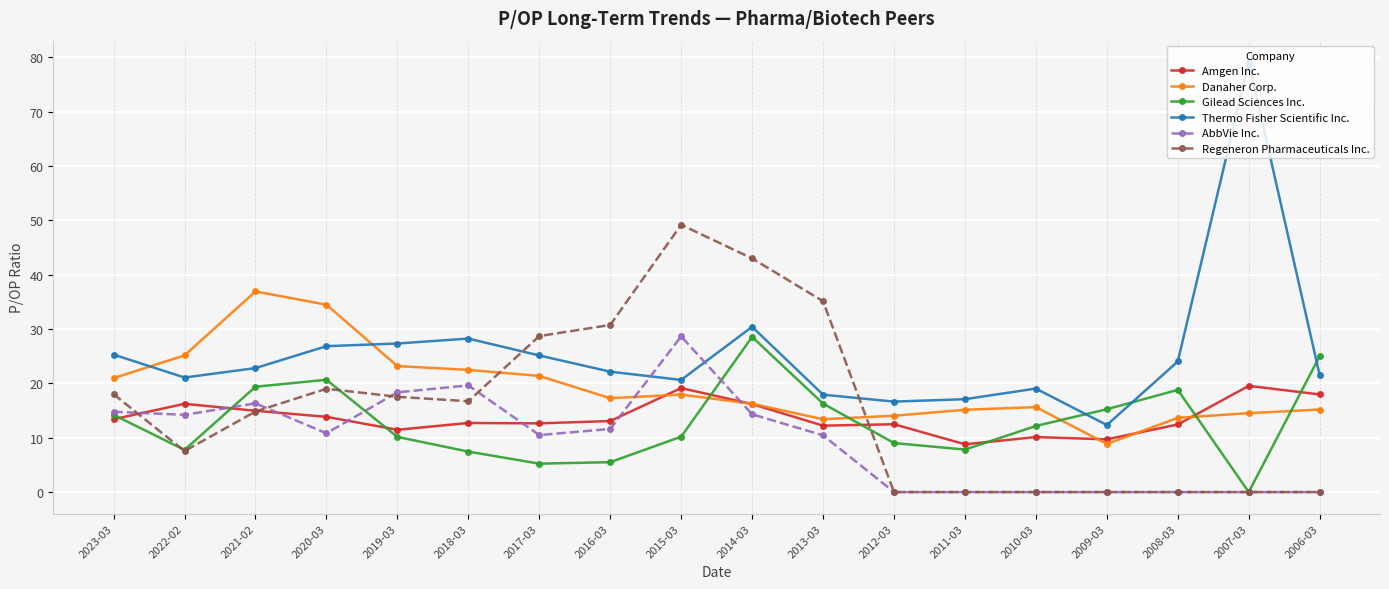

What is the highest value of the Thermo Fisher Scientific Inc. series?

79.1